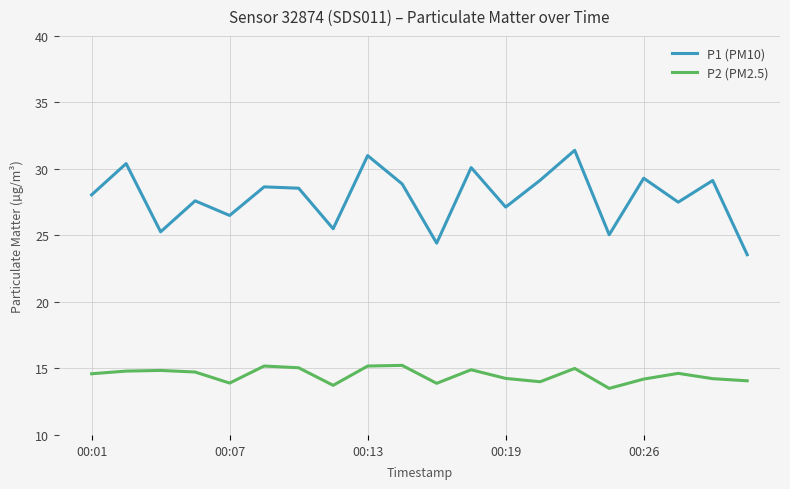

Which series has the largest total across all categories?

P1 (PM10)